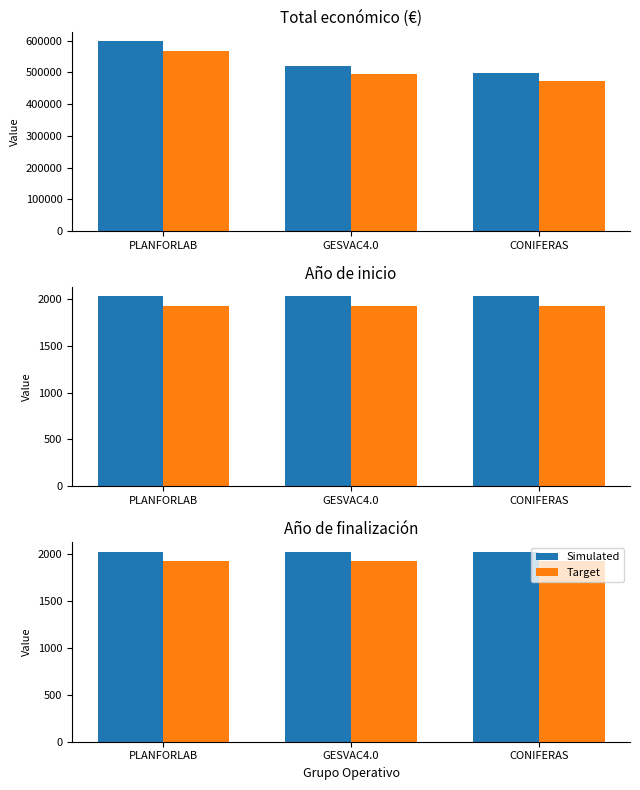

Is the value of Simulated at CONIFERAS greater than the value of Target at GESVAC4.0?

Yes